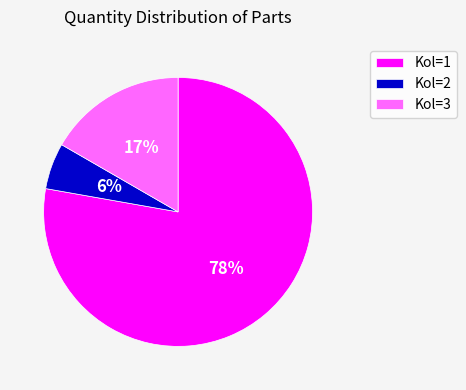

Between Kol=2 and Kol=1, which is larger?

Kol=1